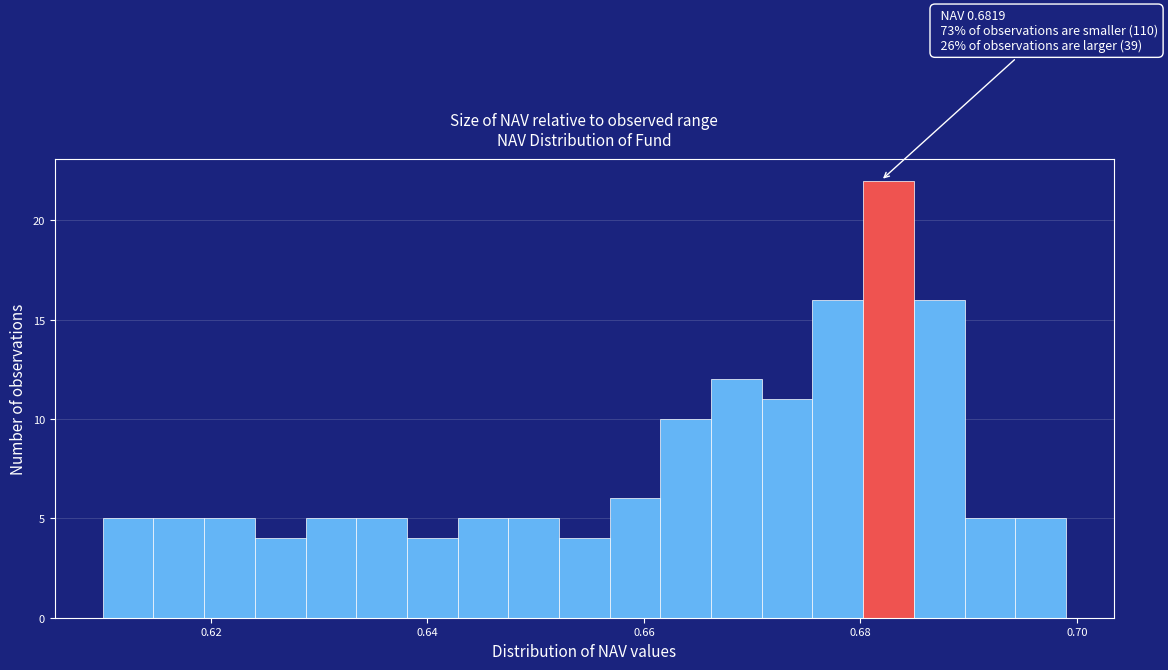

Read against the x-axis, roughly where is the centre of the tallest bar?

0.682